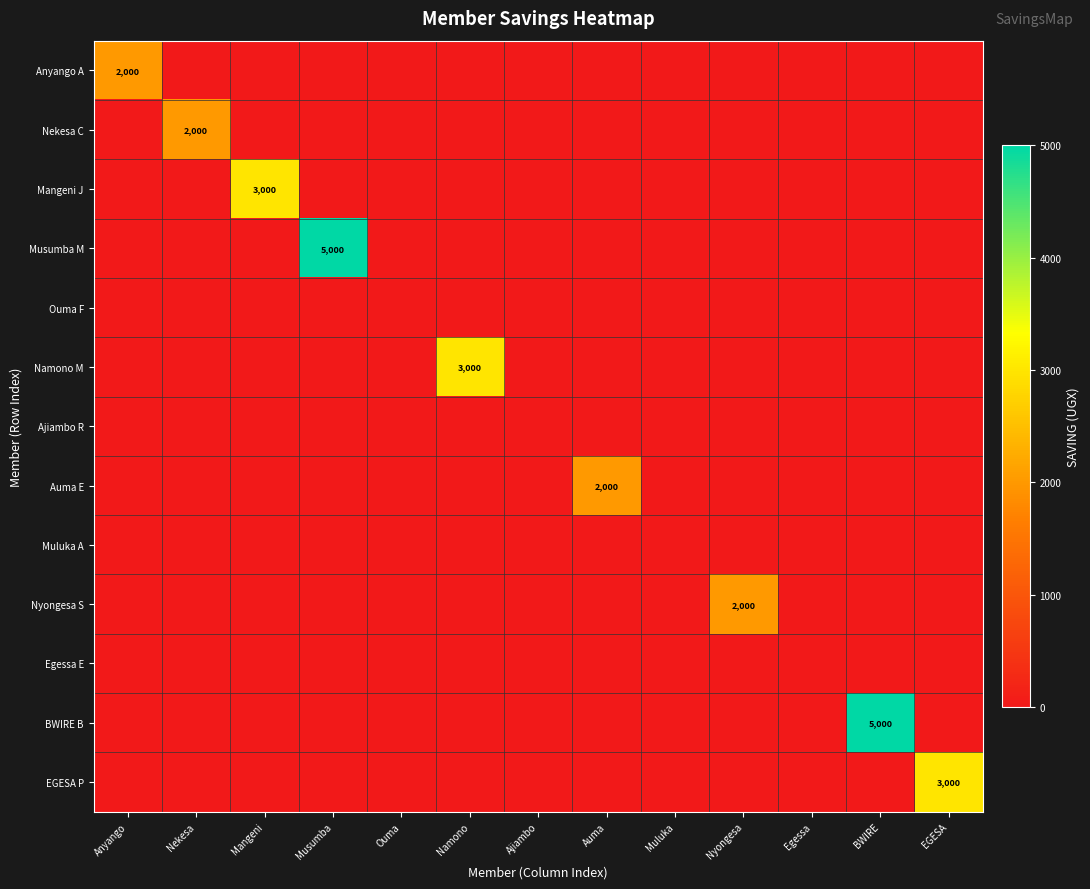

Where is Namono M nearest to the value 1500?

Anyango